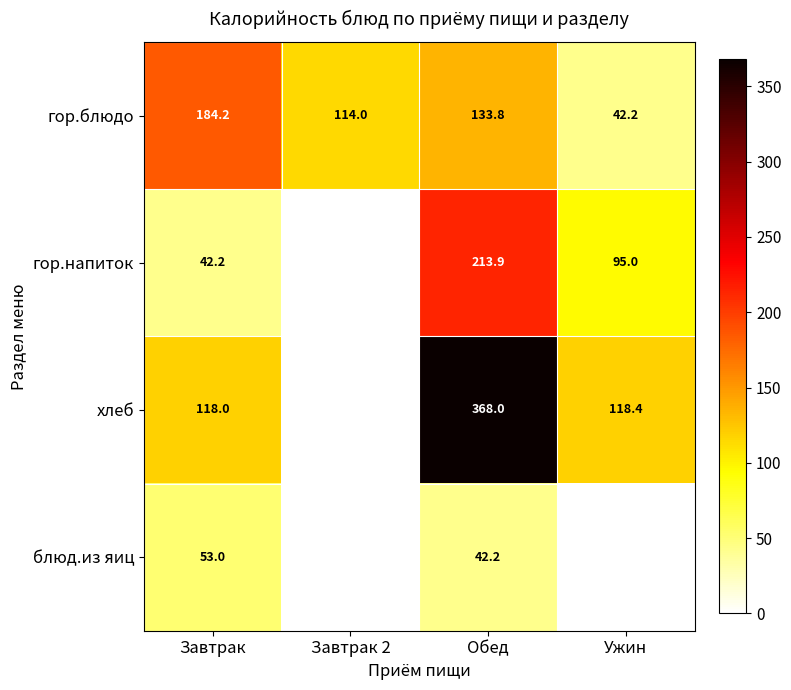

What is the total value across all series at Обед?

757.9